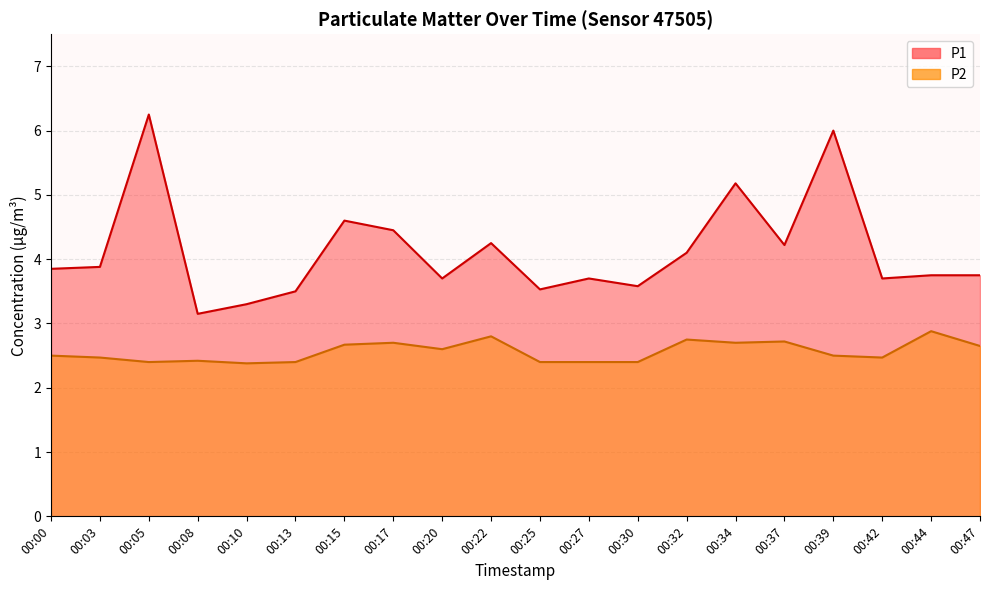

True or false: P1 and P2 cross at least once.

False